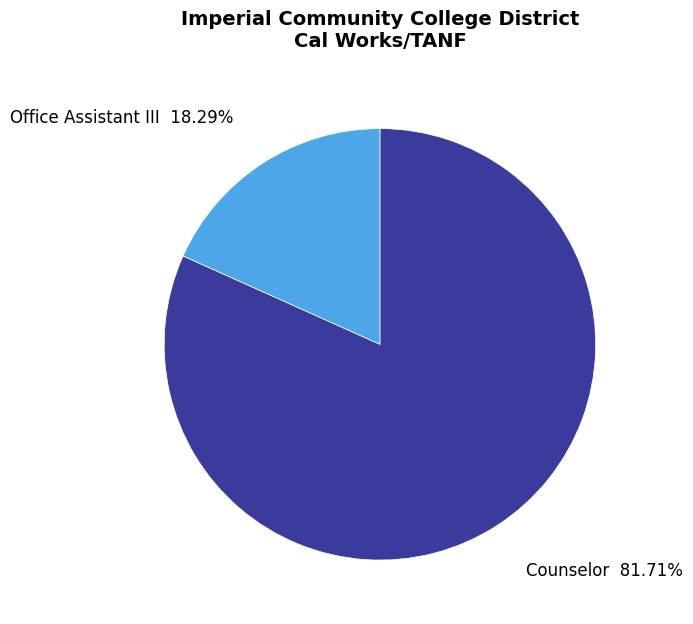

Combined, what portion of the pie is Counselor and Office Assistant III?

100.0%